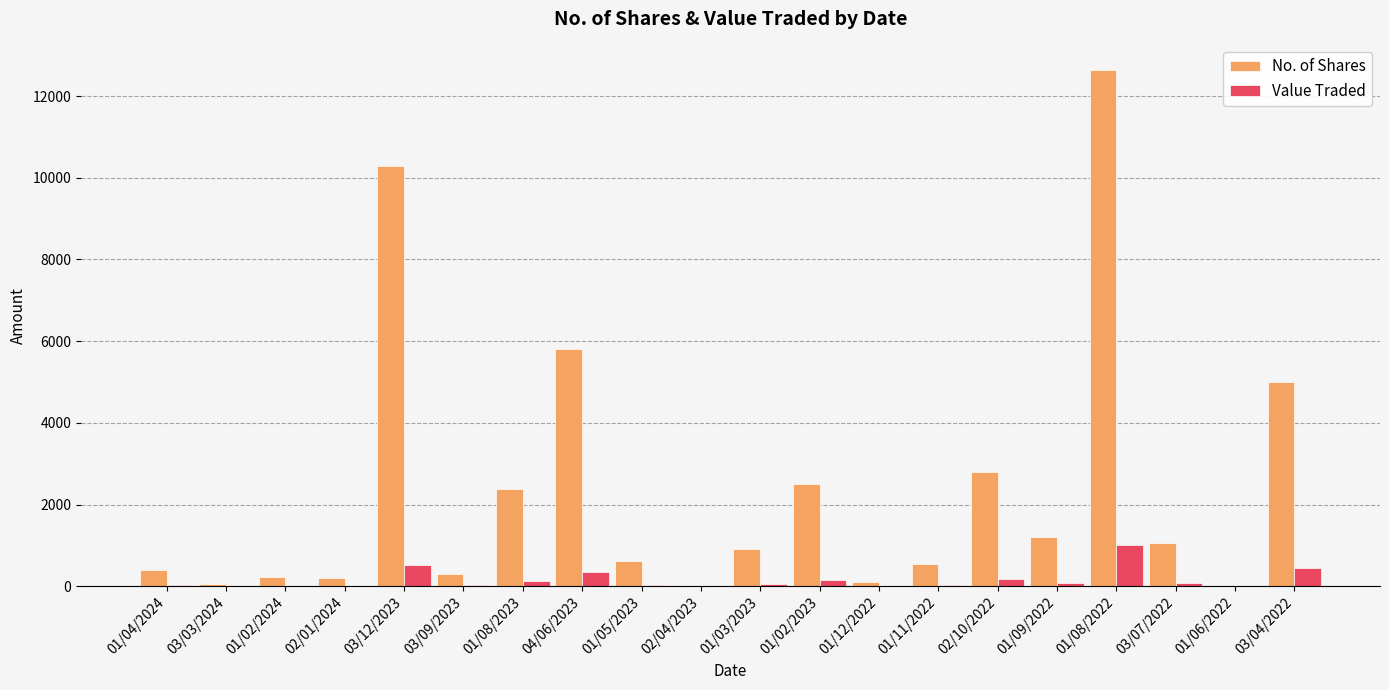

Is it true that Value Traded equals 80 at 01/09/2022?

True